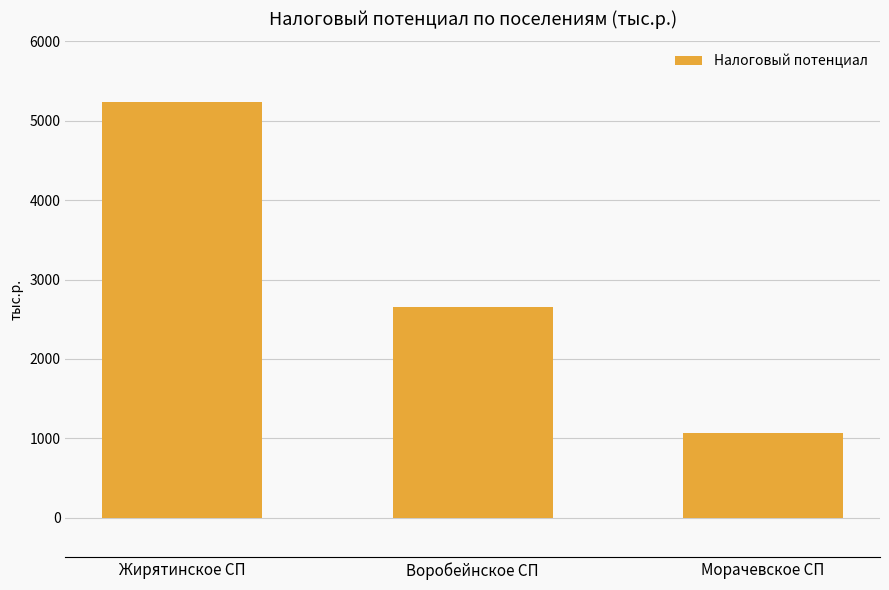

The value at Воробейнское СП is 1619.0. True or false?

False